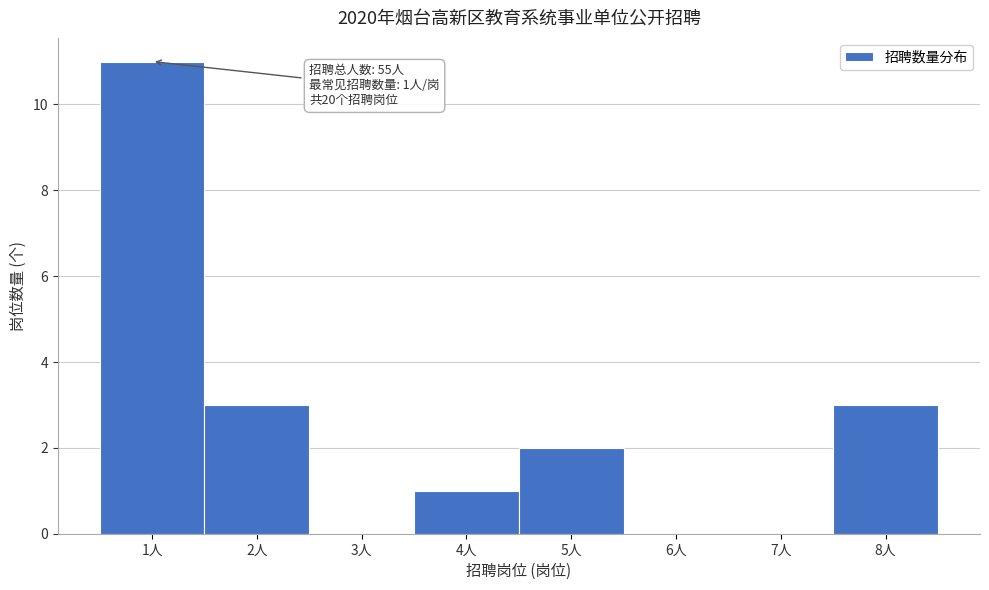

Which range on the x-axis has the tallest bar?

0.5 to 1.5